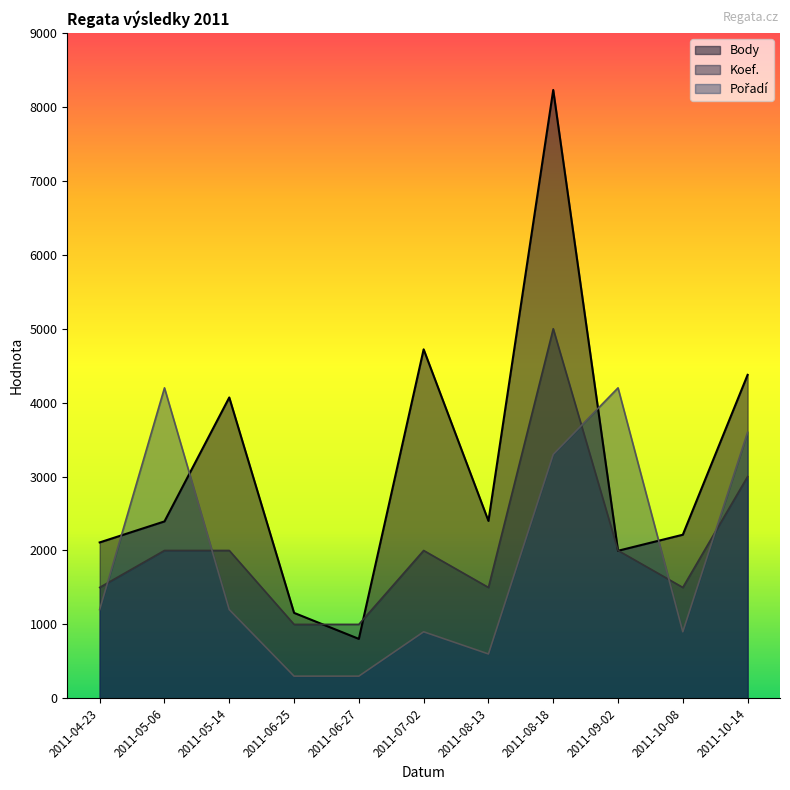

What position from the left is 2011-05-14?

3